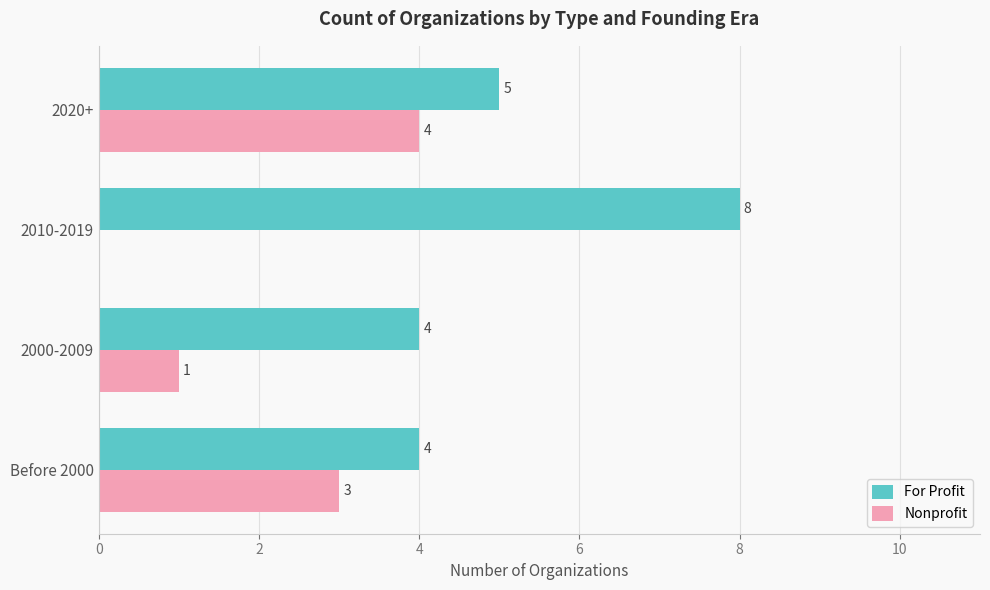

At which category is the sum across all series the highest?

2020+